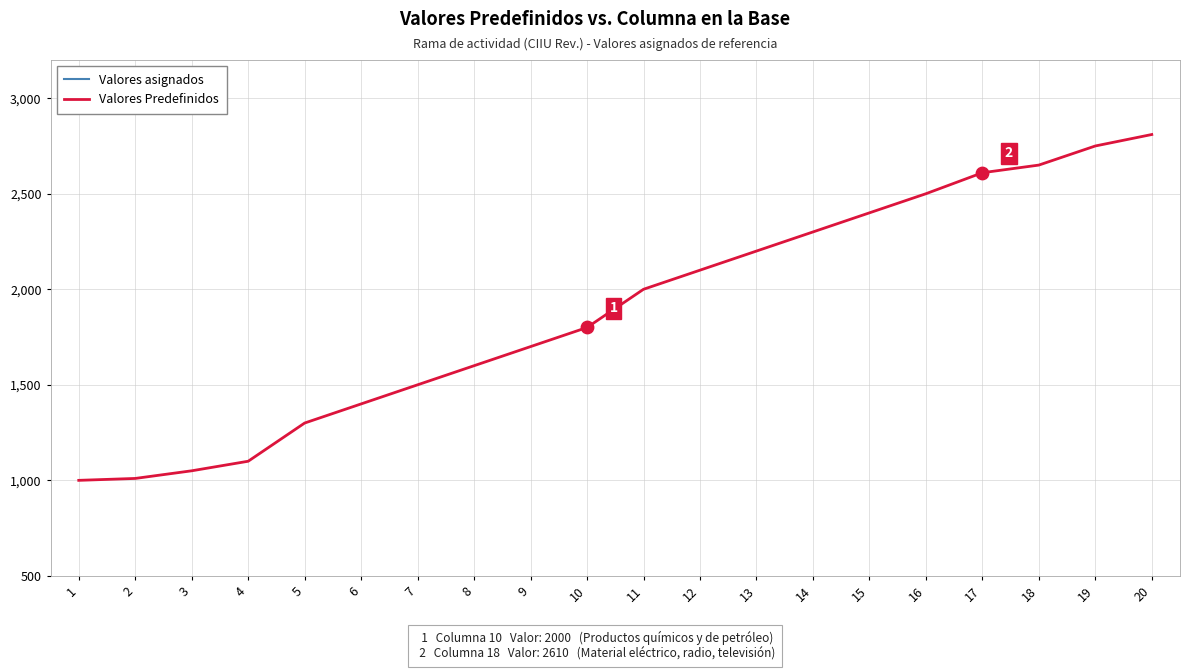

Which series has the largest Y range (max minus min)?

Valores Predefinidos